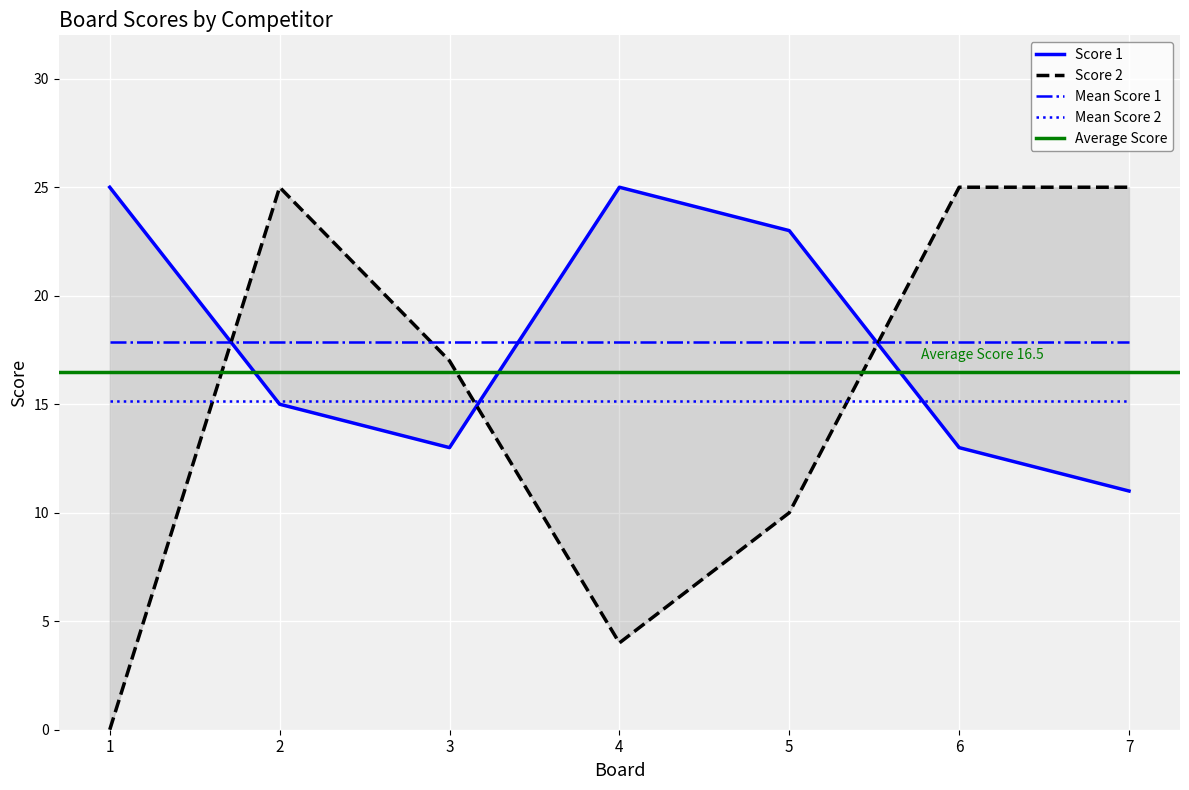

How many data points in Score 1 are less than 15?

3